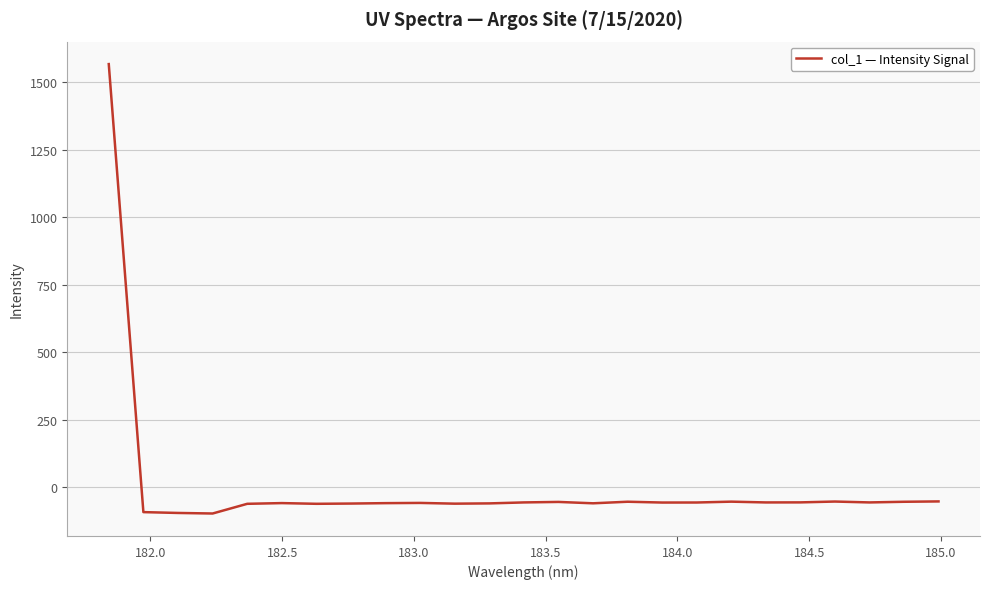

What is the minimum value shown in the chart?

-97.0